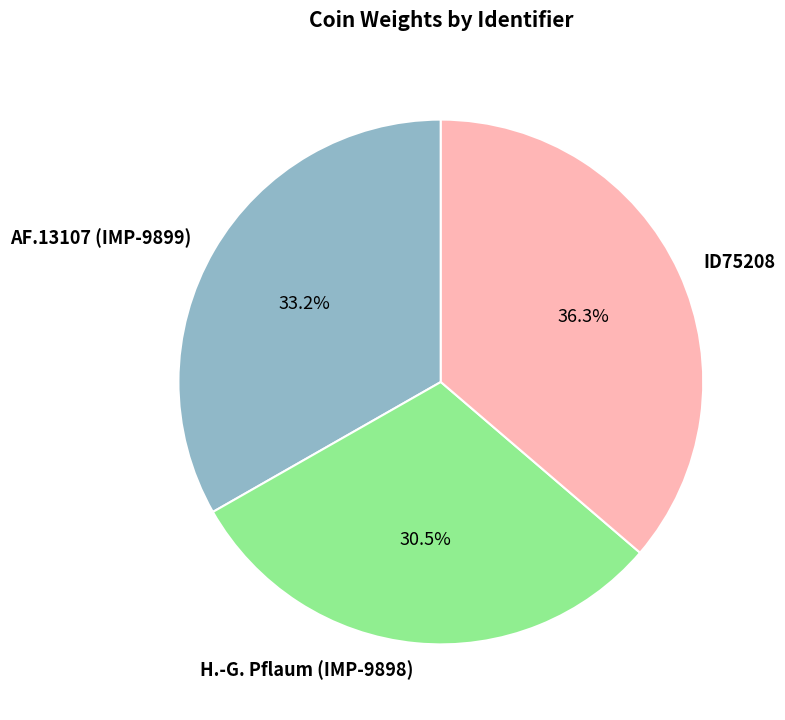

Which category has the smallest portion of the pie?

H.-G. Pflaum (IMP-9898)